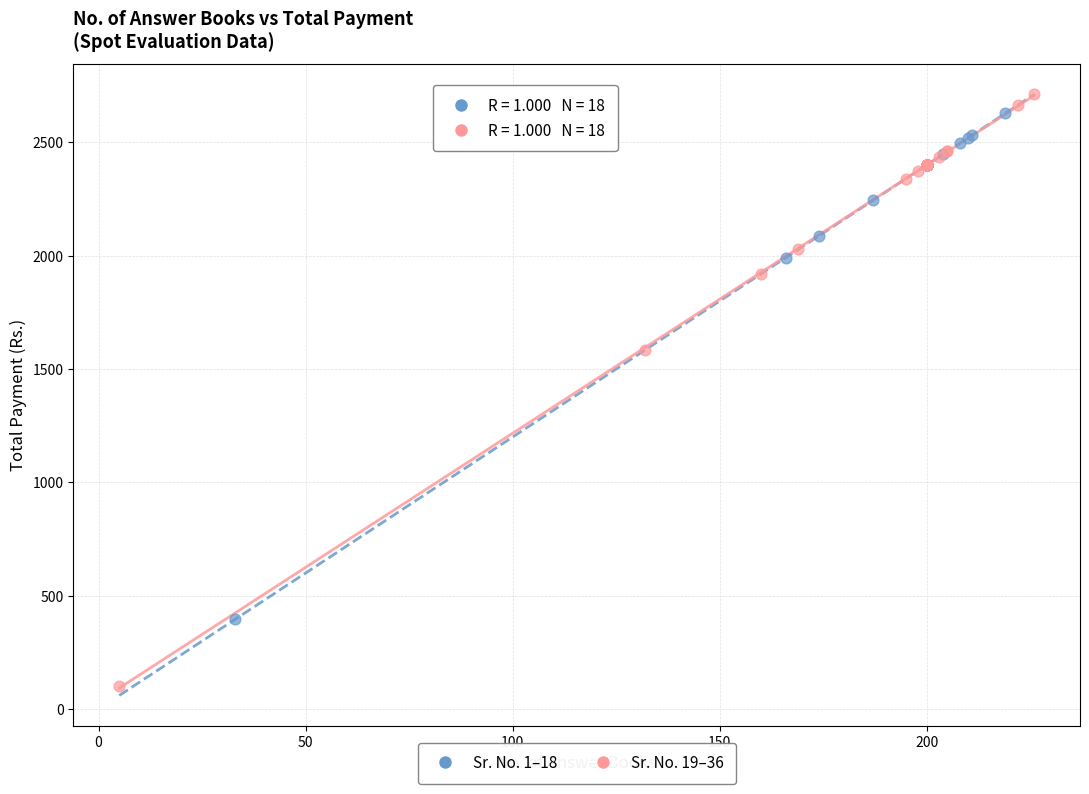

Which series contains the lowest Y value?

Sr. No. 19–36